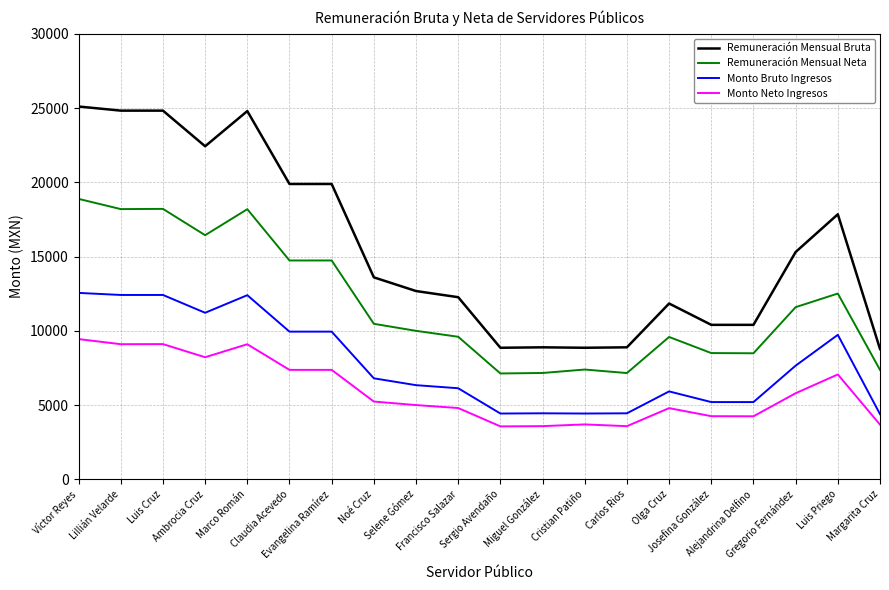

List the series in order of their peak value, highest first.

Remuneración Mensual Bruta, Remuneración Mensual Neta, Monto Bruto Ingresos, Monto Neto Ingresos